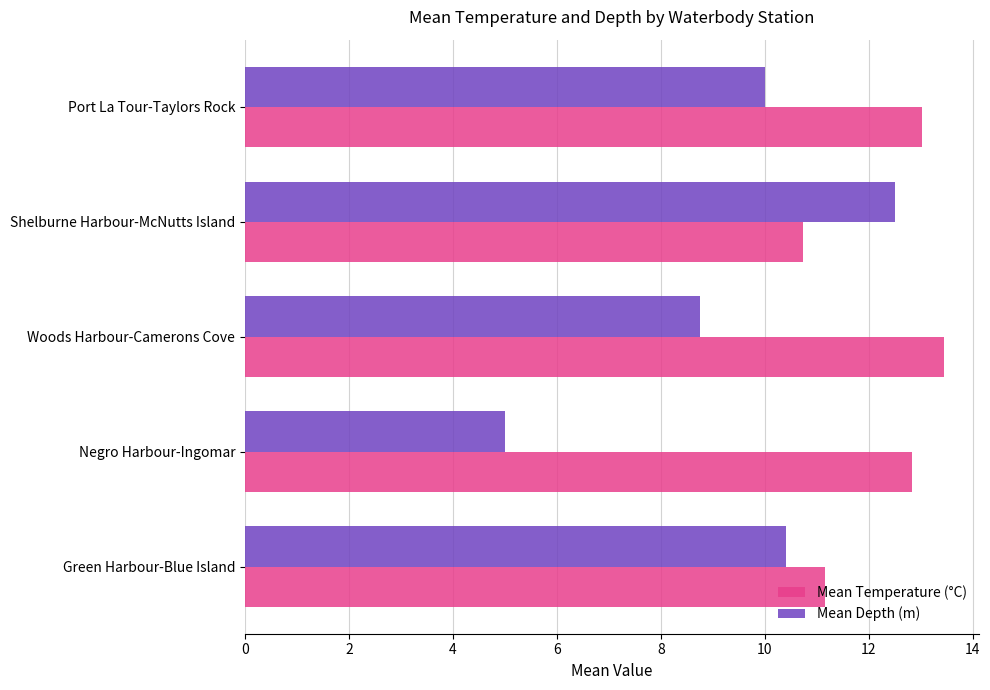

Is it true that Mean Depth (m) equals 19.0 at Shelburne Harbour-McNutts Island?

False